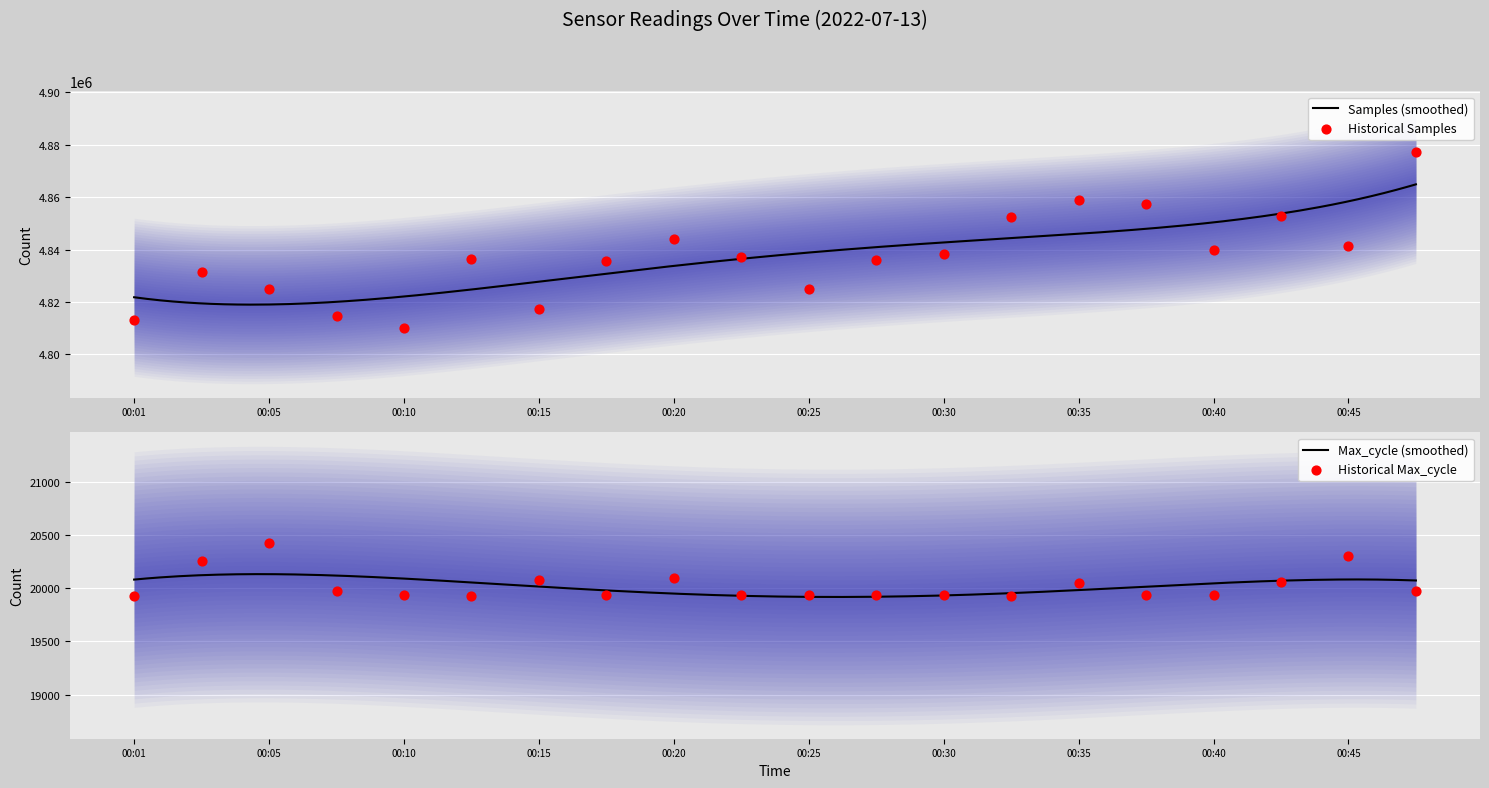

What is the total value across all series at 00:13?

4856252